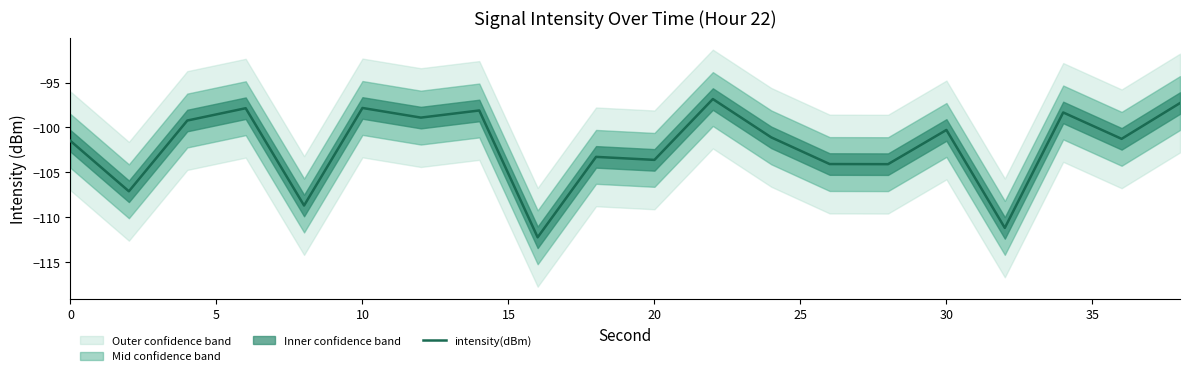

The value at 0 is -101.5. True or false?

True